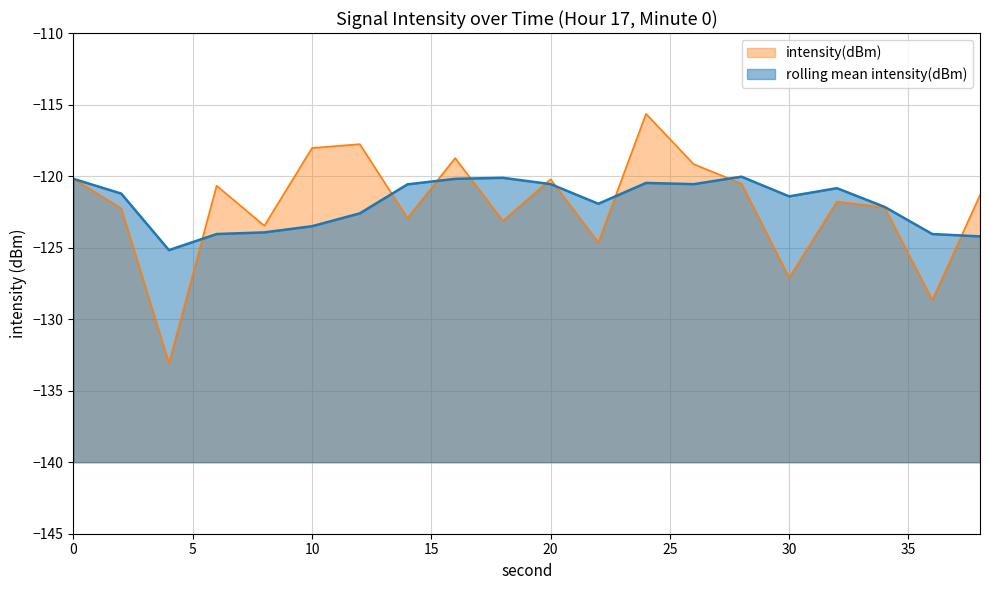

Is it true that rolling mean intensity(dBm) equals -123.5 at 10?

True